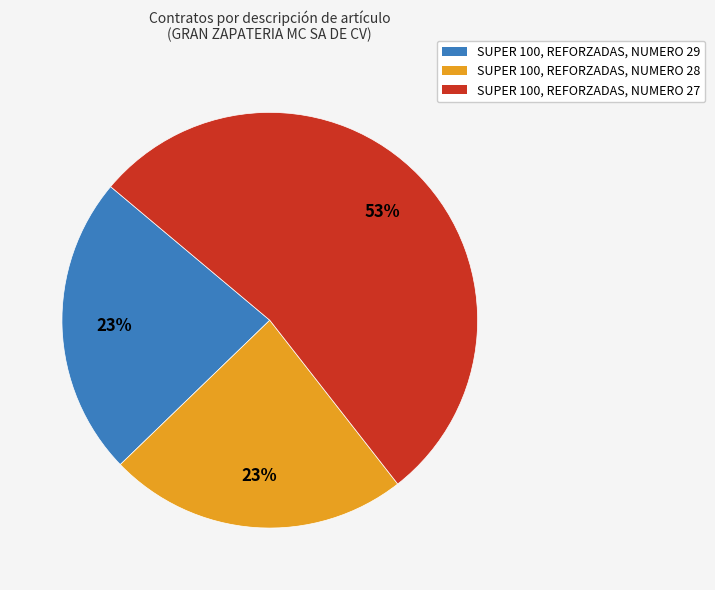

What is the ratio of the value at SUPER 100, REFORZADAS, NUMERO 27 to the value at SUPER 100, REFORZADAS, NUMERO 28?

2.3